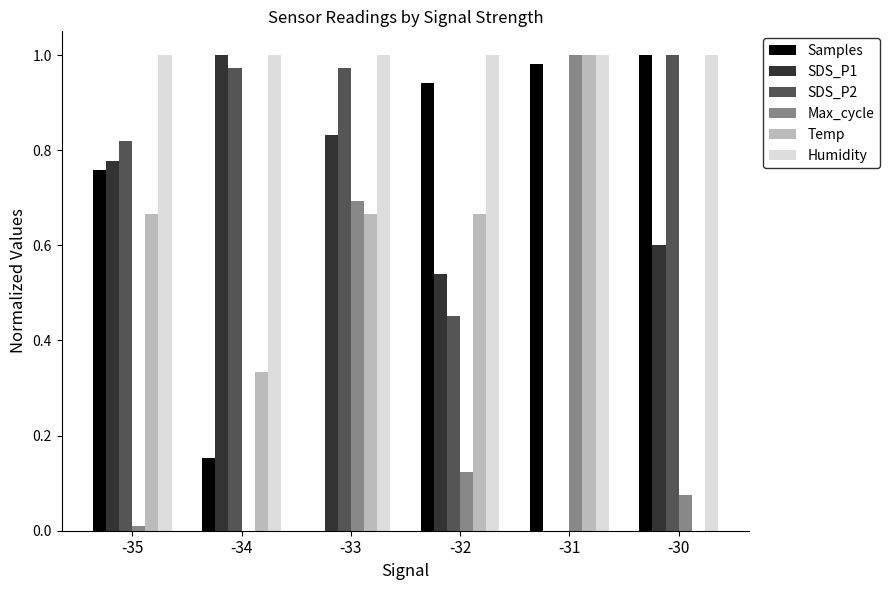

Between -34 and -32, which series saw the biggest shift?

Samples